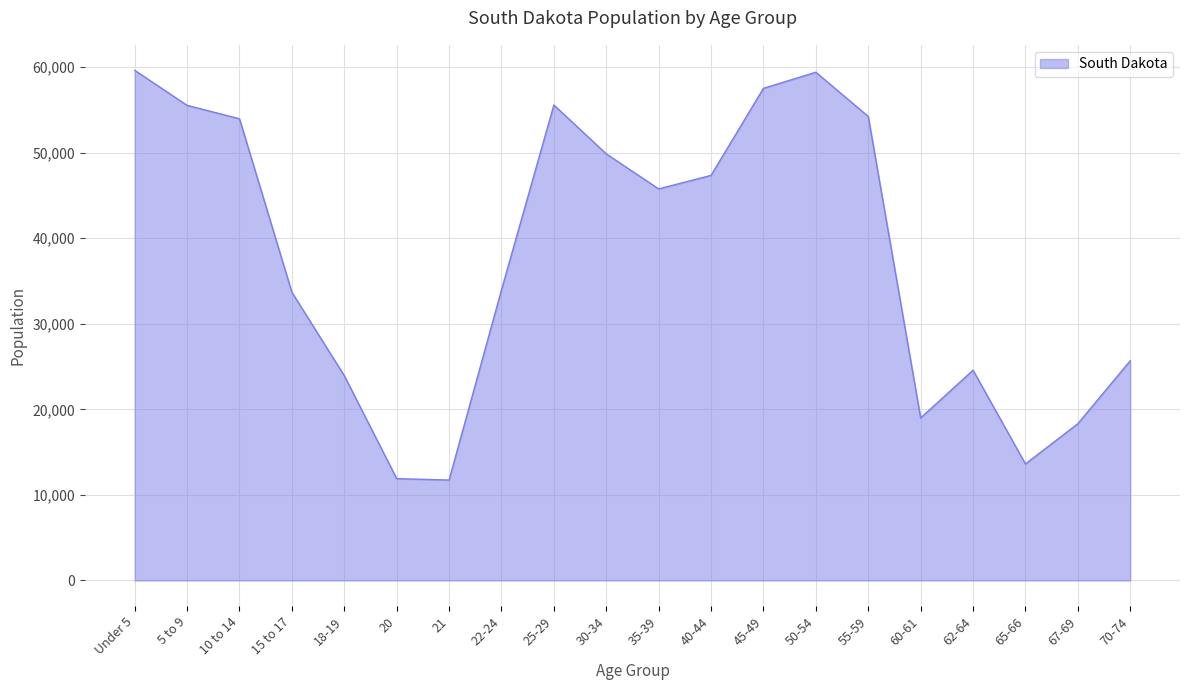

What is the difference between the values at 22-24 and 55-59?

20281